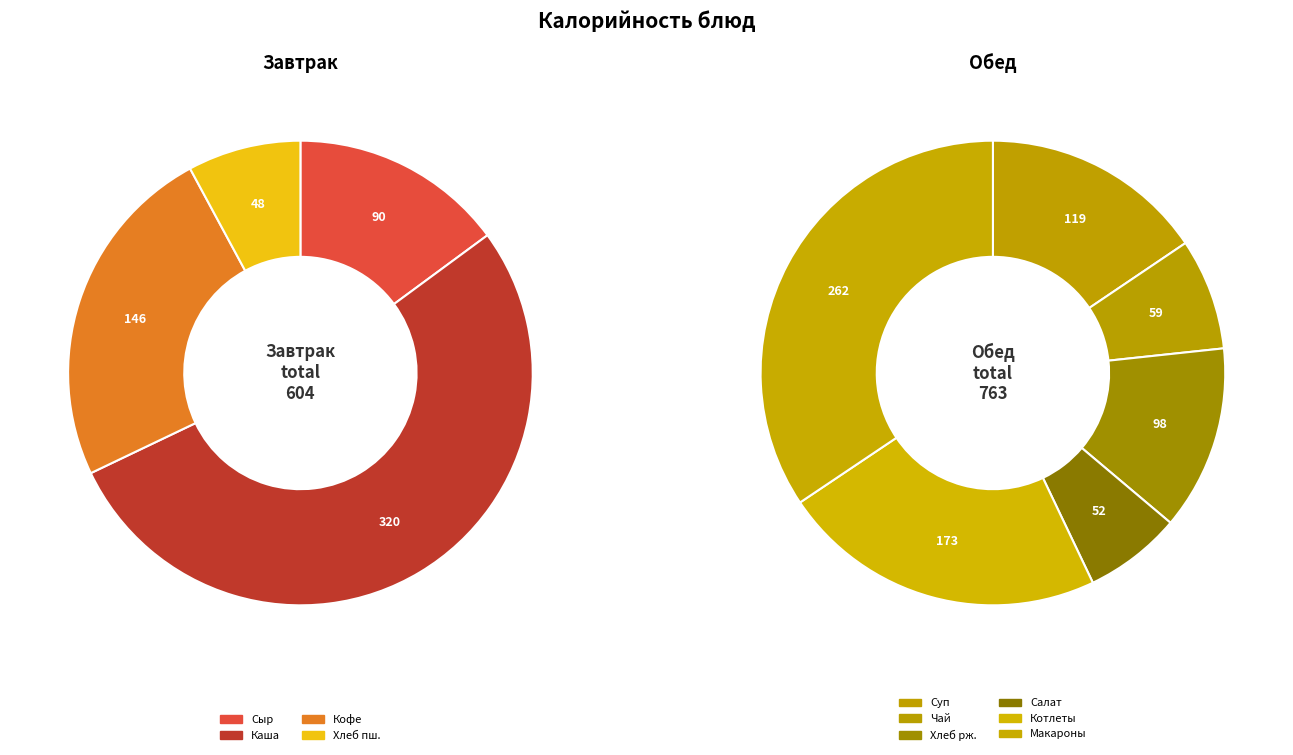

What is the largest slice in the pie chart?

Каша молоч.пшенная с маслом